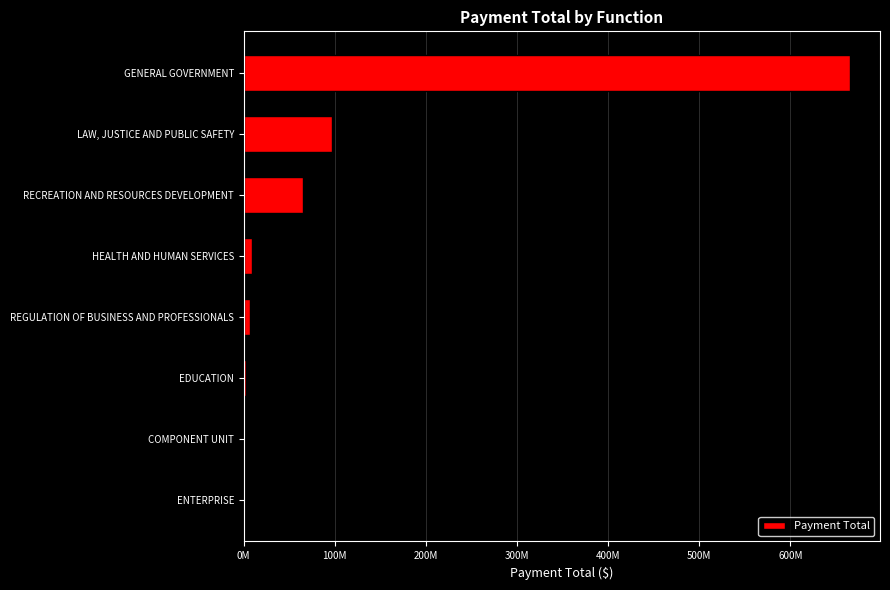

Are the bars horizontal?

Yes